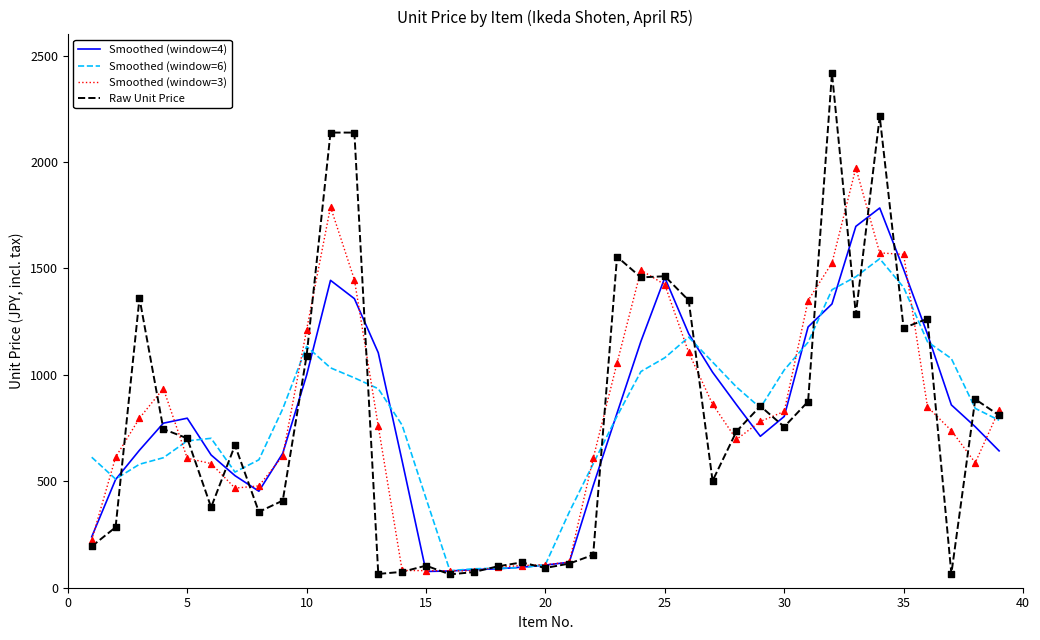

Which series has the widest spread of values?

Raw Unit Price